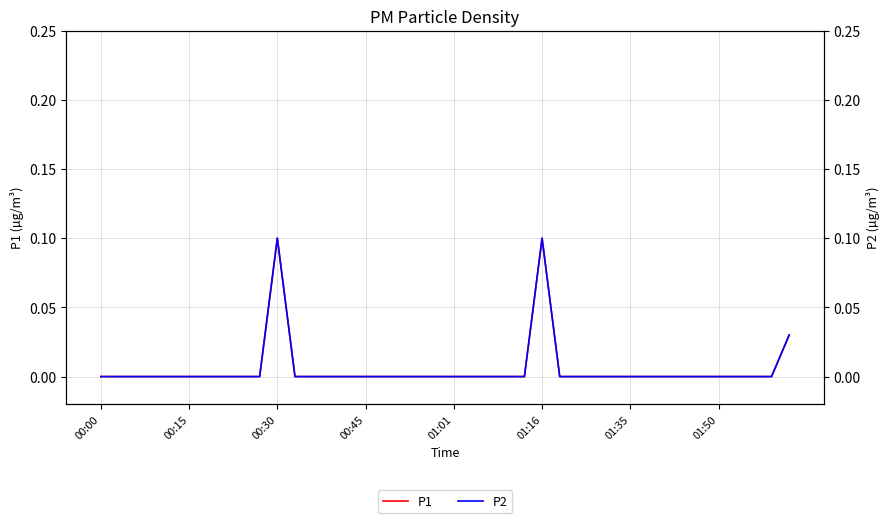

How many data points in P1 are above 0?

3